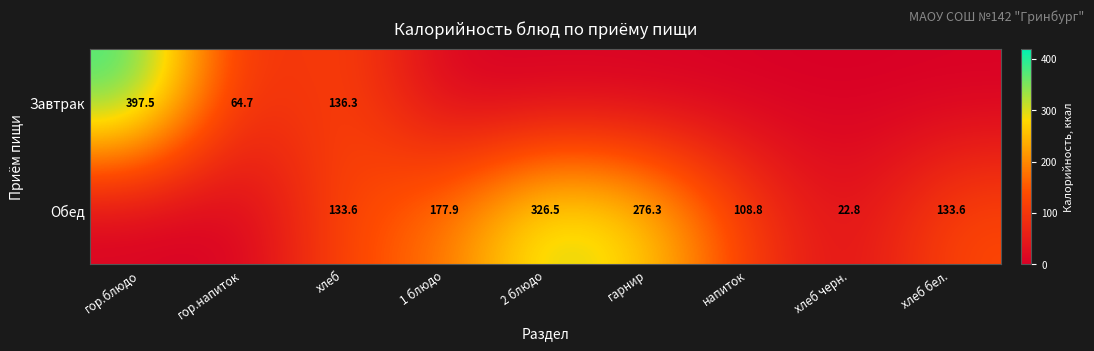

What is the difference between the Завтрак values at хлеб and гор.напиток?

71.6